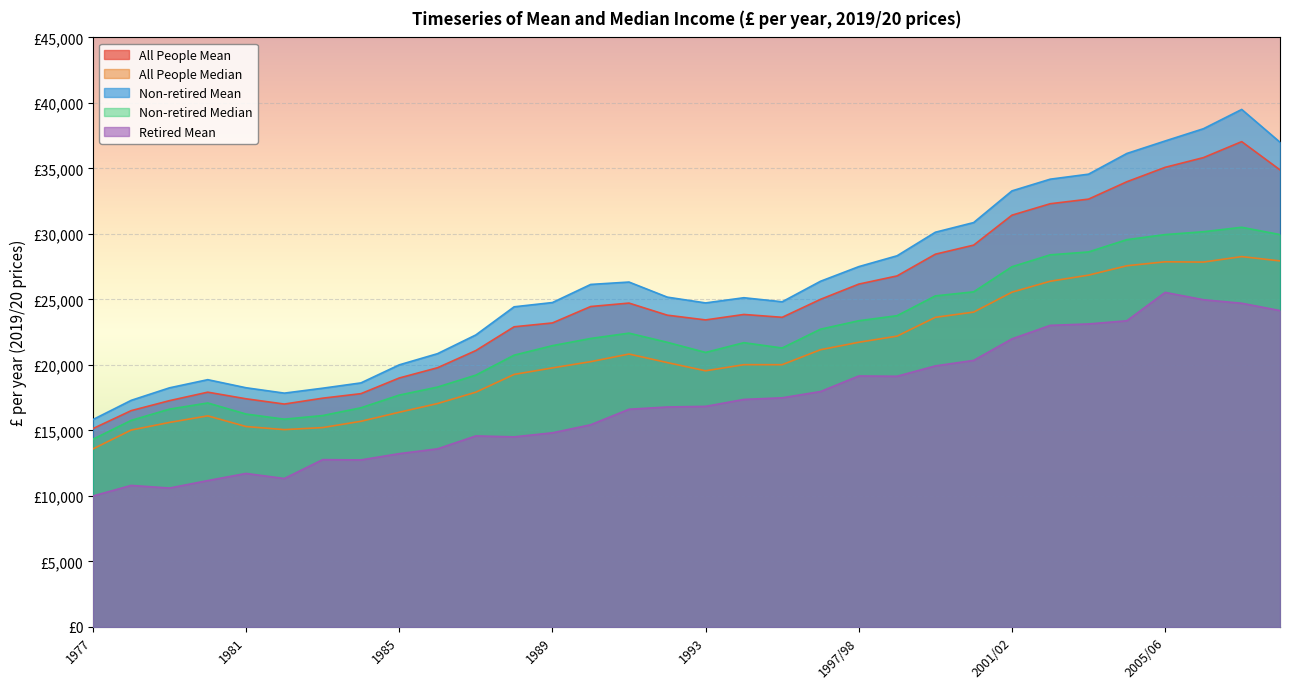

Which category has the lowest value in the Retired Mean series?

1977